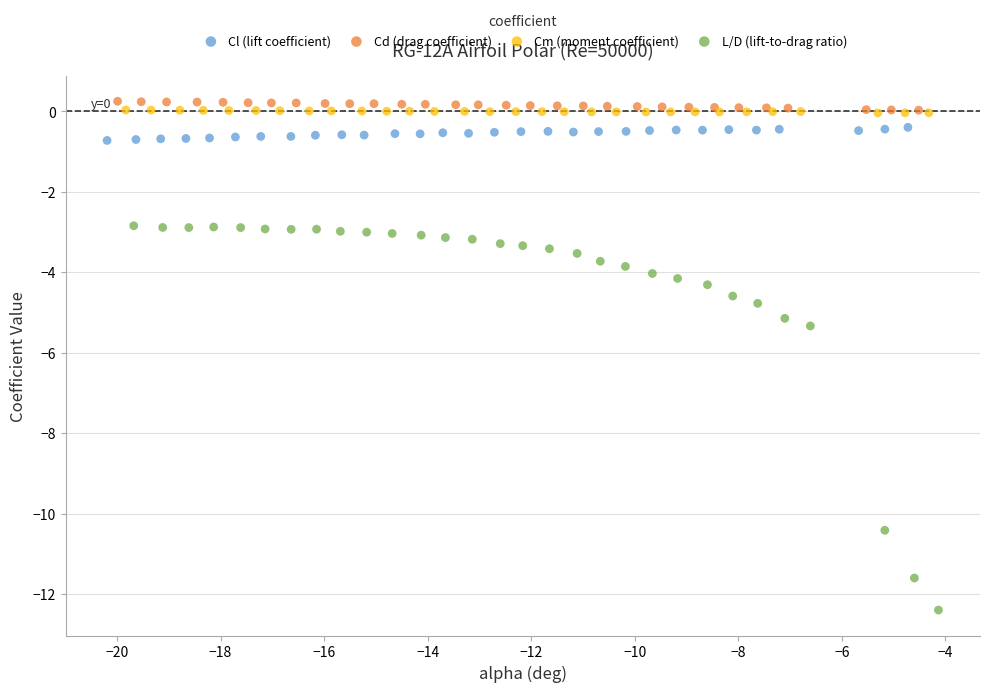

Which series has the largest Y range (max minus min)?

L/D (lift-to-drag ratio)